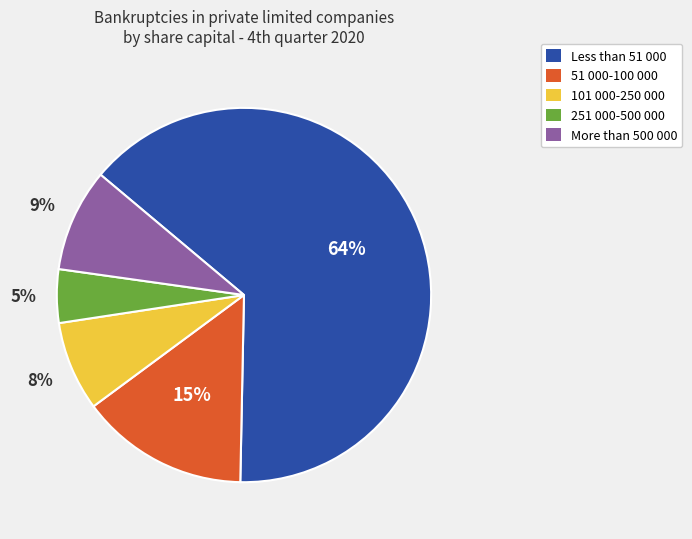

Which category has the biggest portion of the pie?

Less than 51 000